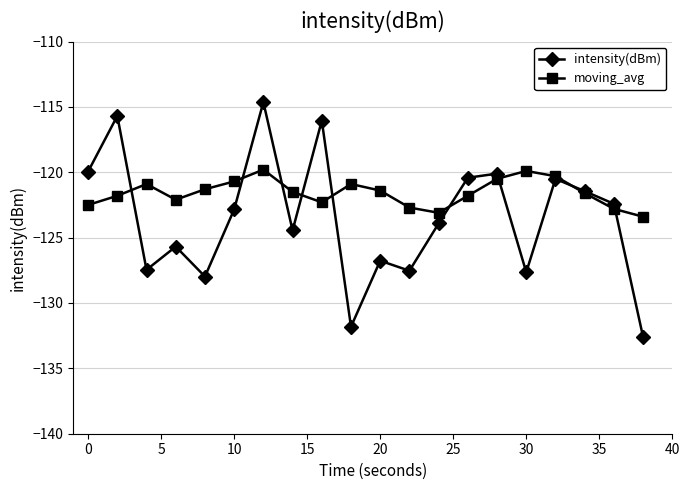

Which series has the widest spread of values?

intensity(dBm)